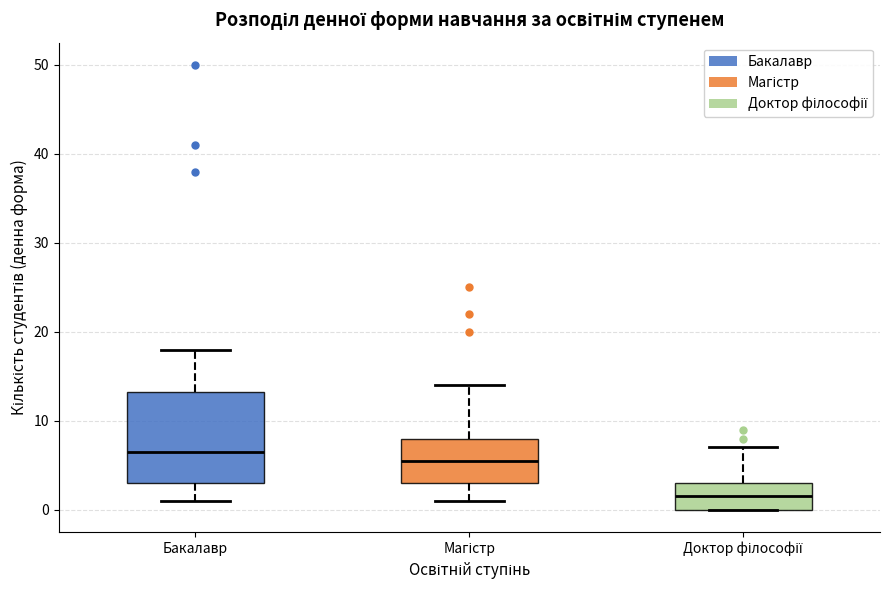

Reading left to right, read every box against the y-axis: the position of its median line, the range the box covers, and the ends of its whiskers. The values are not printed on the chart, so give them approximately, as read against the axis.

Бакалавр: median 7, box 3 to 13, whiskers 1 to 18
Магістр: median 6, box 3 to 8, whiskers 1 to 14
Доктор філософії: median 2, box 0 to 3, whiskers 0 to 7